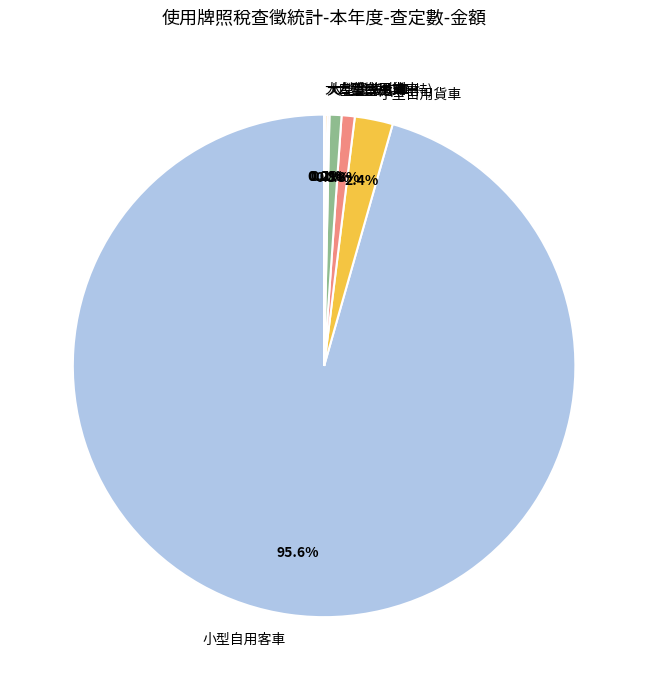

Which category has the biggest portion of the pie?

小型自用客車